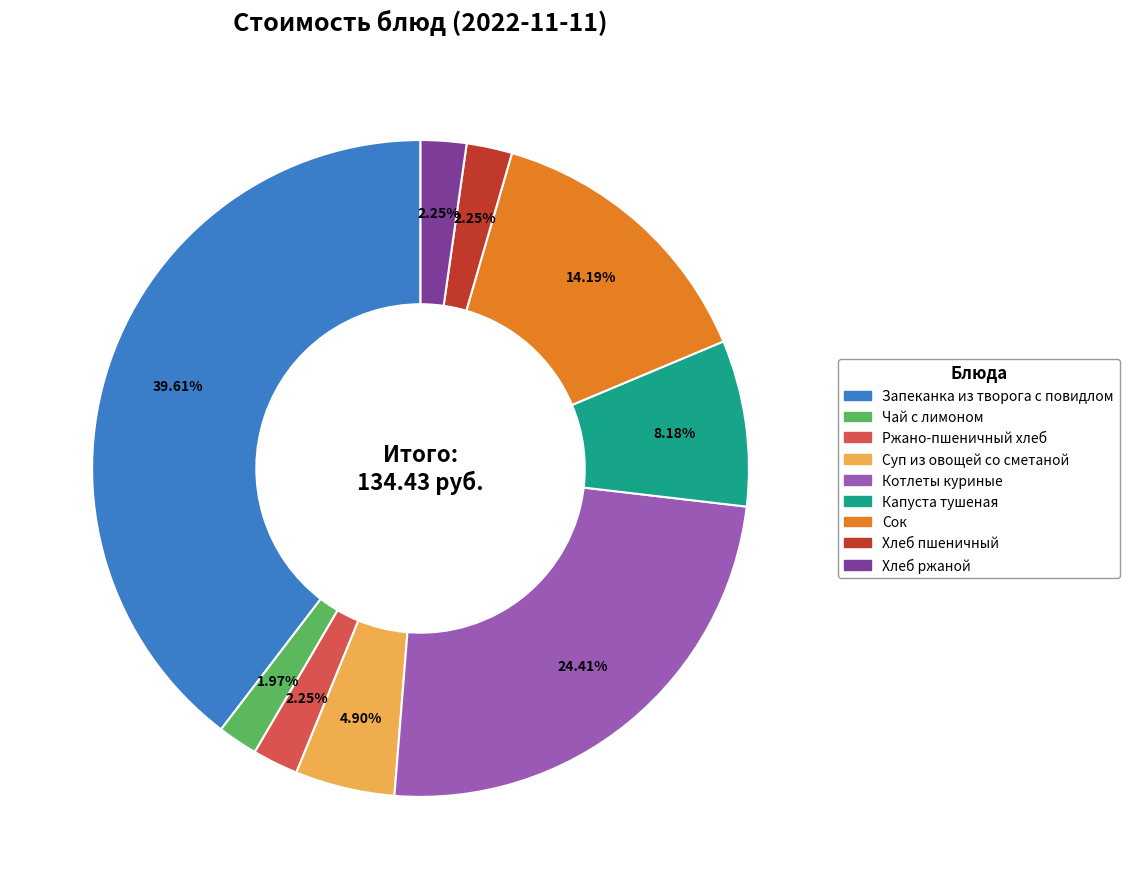

Is the sum of Запеканка из творога с повидлом and Суп из овощей со сметаной greater than half?

No